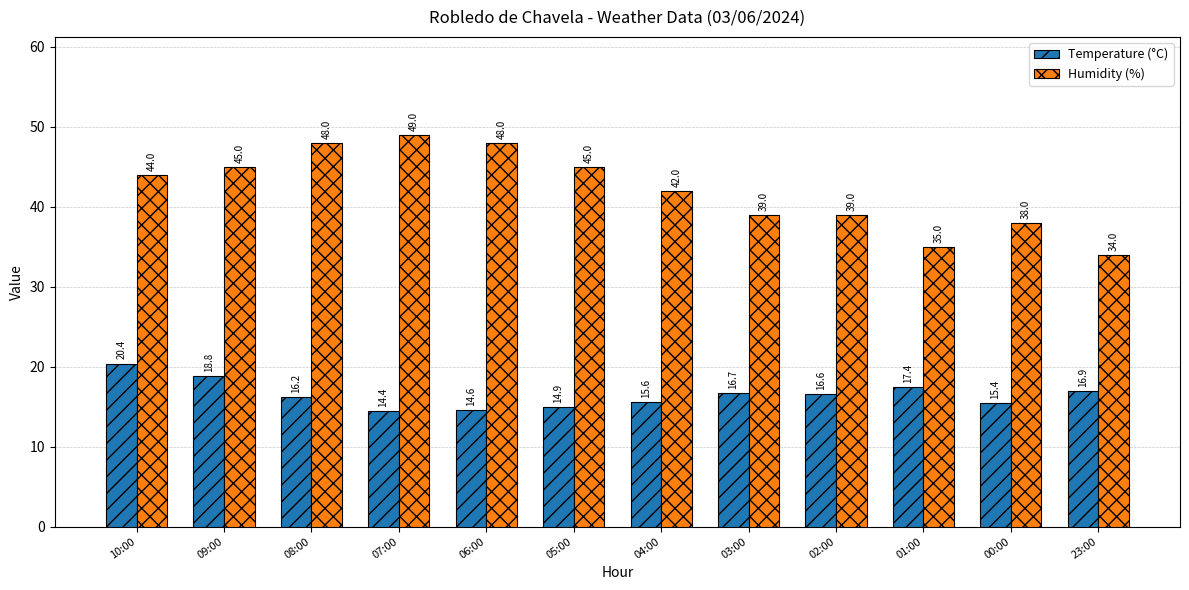

Are the bars horizontal?

No